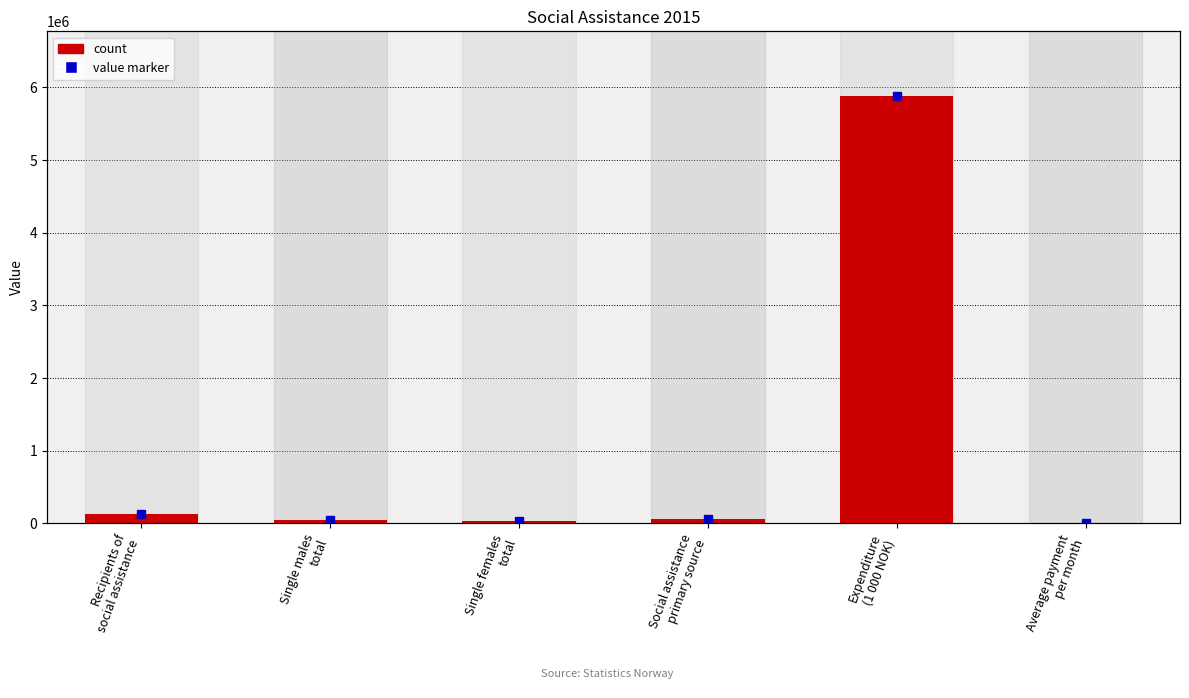

Reading left to right, transcribe all the data shown in this chart.

Recipients of
social assistance=127372	Single males
total=49893	Single females
total=28746	Social assistance
primary source=52655	Expenditure
(1 000 NOK)=5889412	Average payment
per month=8975